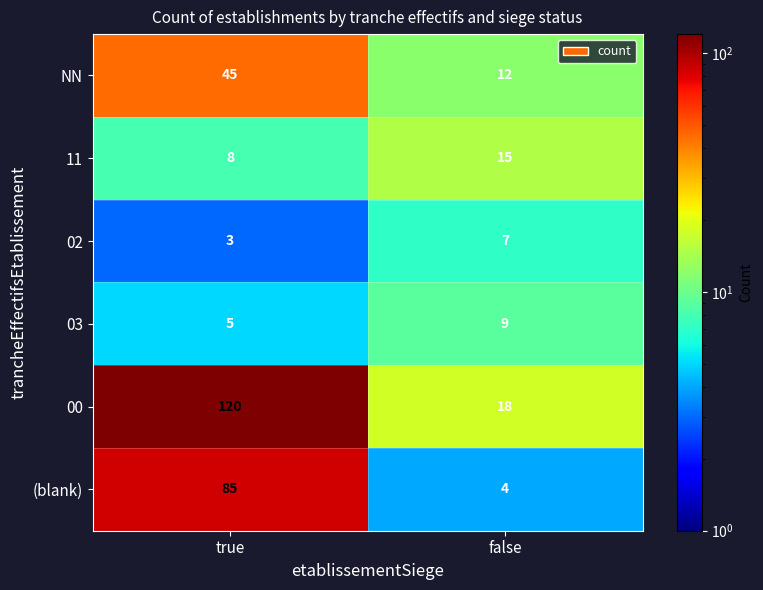

At which label is 03 closest to 7?

true